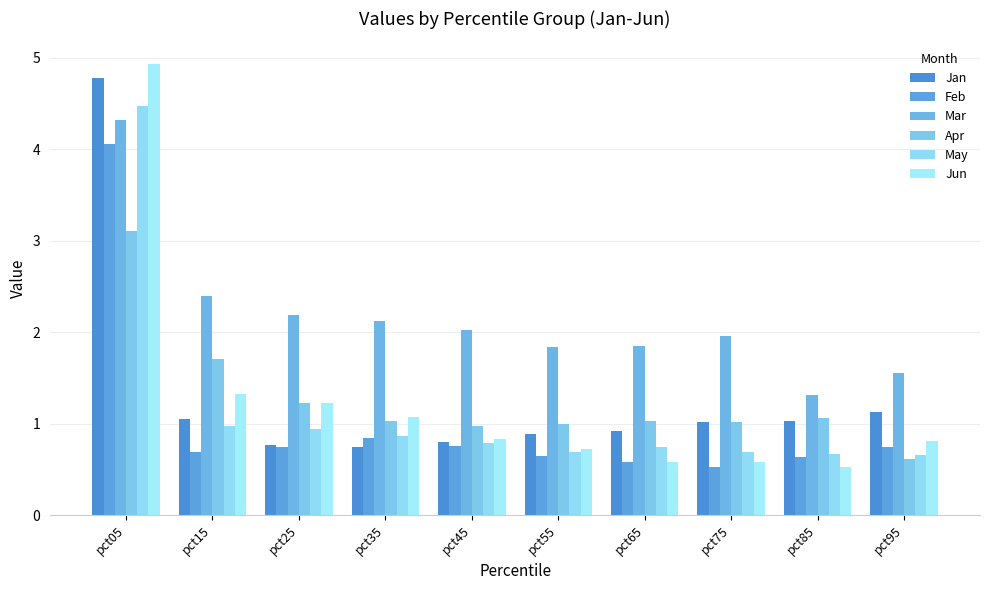

Reading left to right, extract all data points from this chart.

Jan: 4.8	1.1	0.8	0.7	0.8	0.9	0.9	1.0	1.0	1.1
Feb: 4.1	0.7	0.8	0.8	0.8	0.6	0.6	0.5	0.6	0.7
Mar: 4.3	2.4	2.2	2.1	2.0	1.8	1.9	2.0	1.3	1.6
Apr: 3.1	1.7	1.2	1.0	1.0	1.0	1.0	1.0	1.1	0.6
May: 4.5	1.0	0.9	0.9	0.8	0.7	0.7	0.7	0.7	0.7
Jun: 4.9	1.3	1.2	1.1	0.8	0.7	0.6	0.6	0.5	0.8